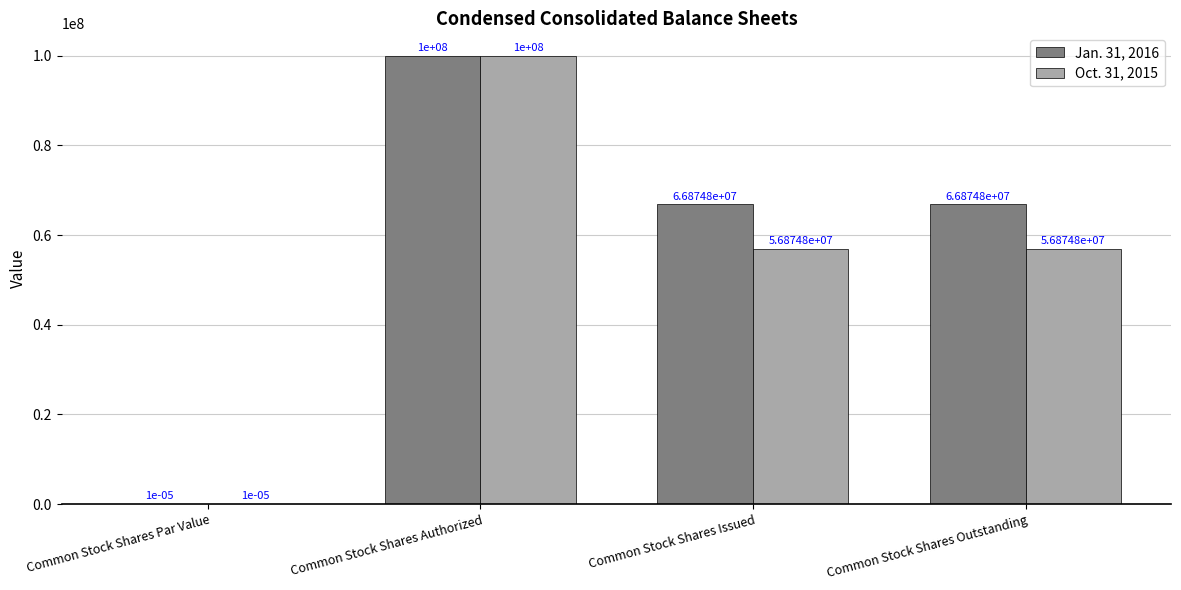

Between Common Stock Shares Par Value and Common Stock Shares Outstanding, which series saw the biggest shift?

Jan. 31, 2016